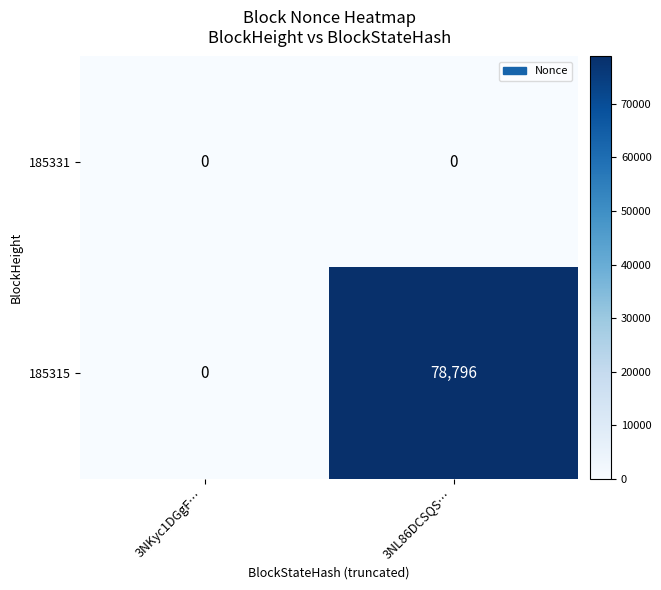

Rank the series by their maximum value, from lowest to highest.

185331, 185315